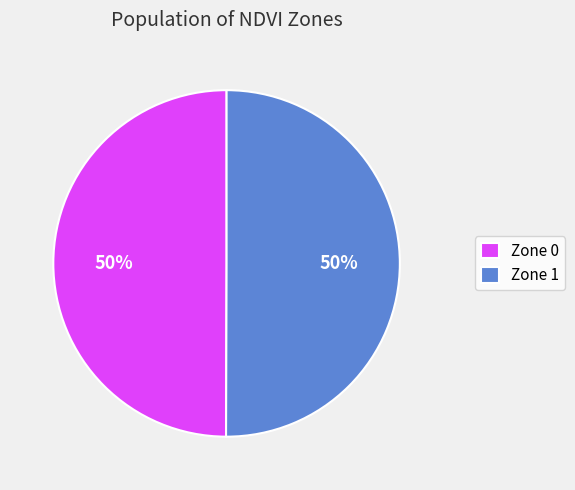

Count the number of slices in the pie.

2